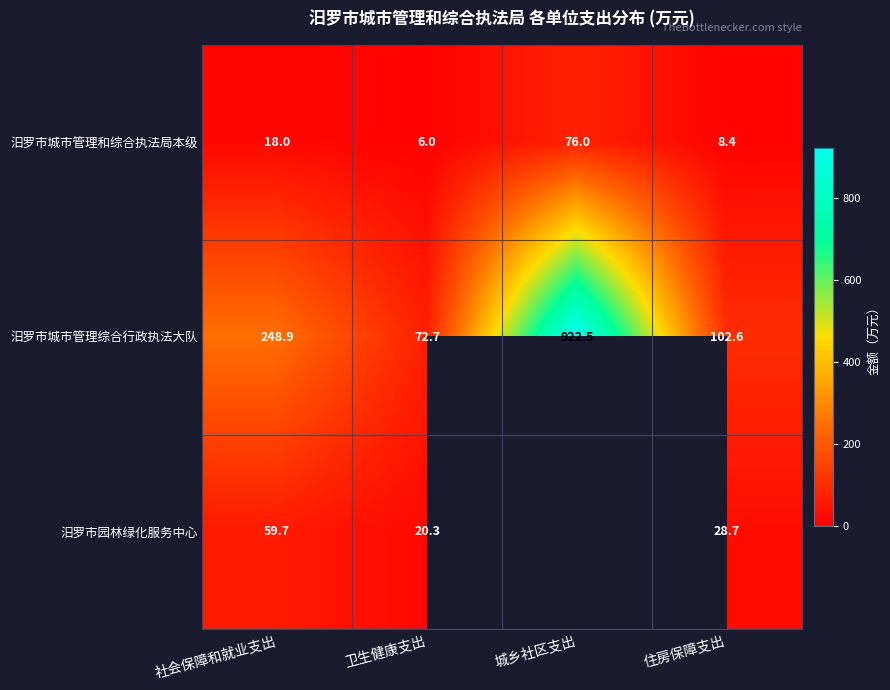

Where is 汨罗市城市管理和综合执法局本级 nearest to the value 41?

社会保障和就业支出